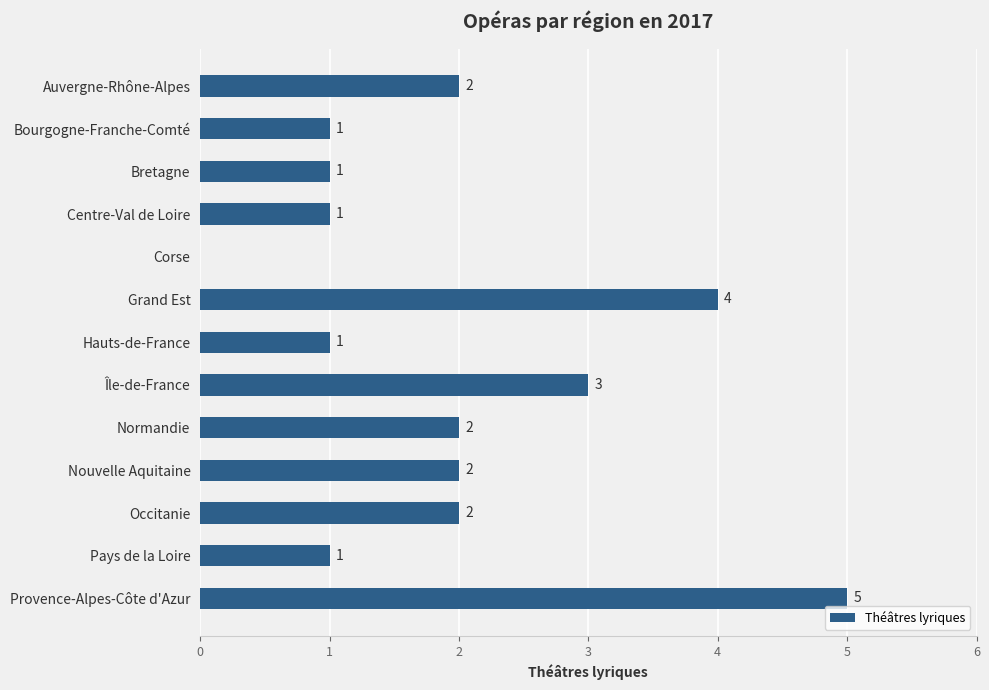

True or false: the data shows 2 at Occitanie.

True